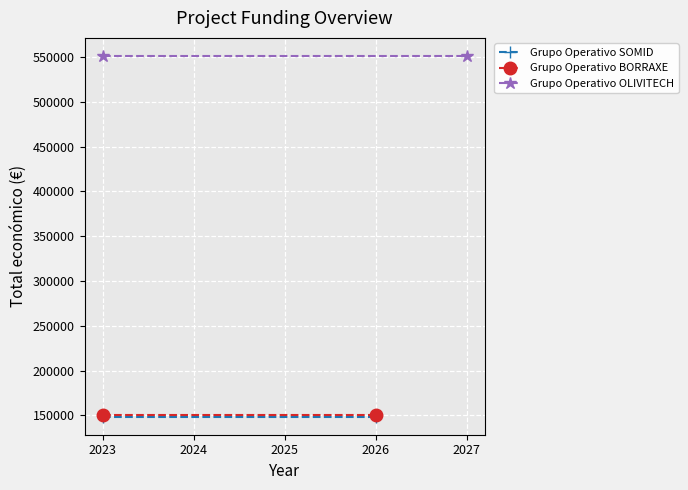

Is it true that Grupo Operativo SOMID equals 225429 at 2026?

False